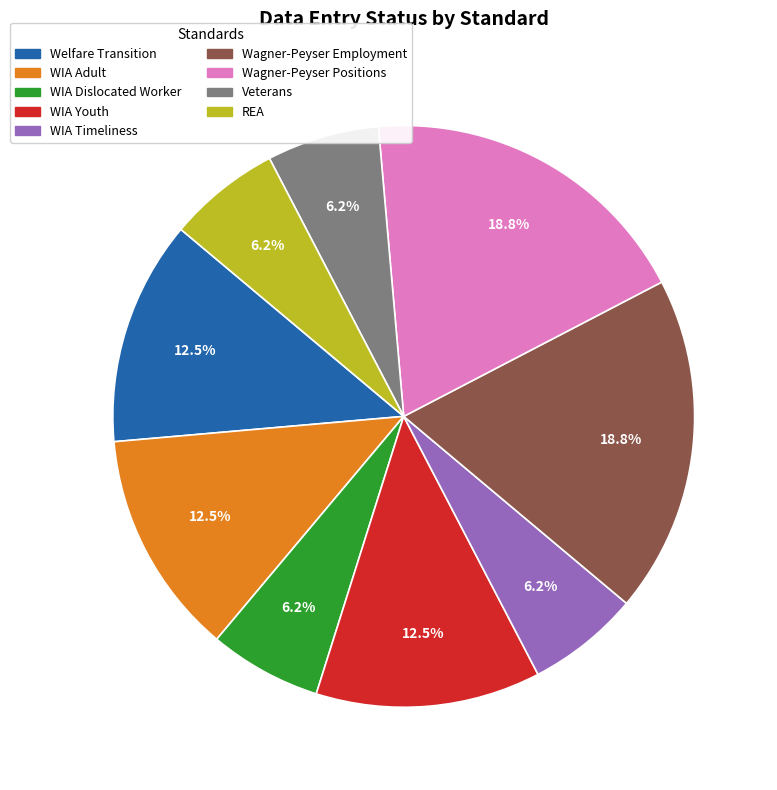

How many slices are in this pie chart?

9